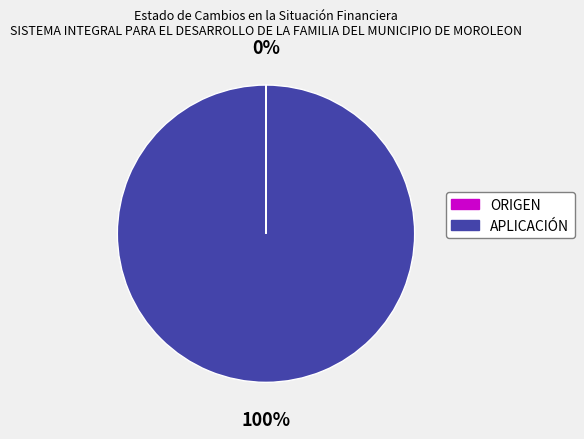

To the nearest percent, what is the average slice percentage?

50%